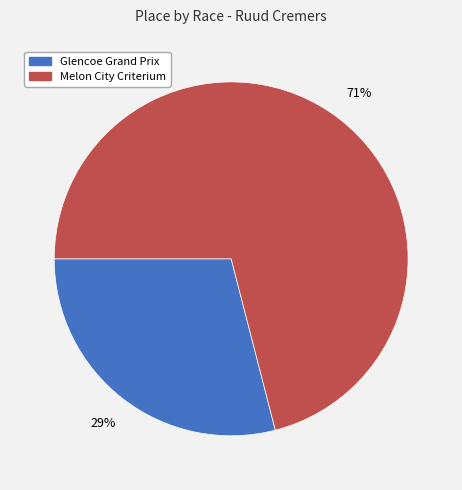

Does Glencoe Grand Prix represent more than half of the total?

No